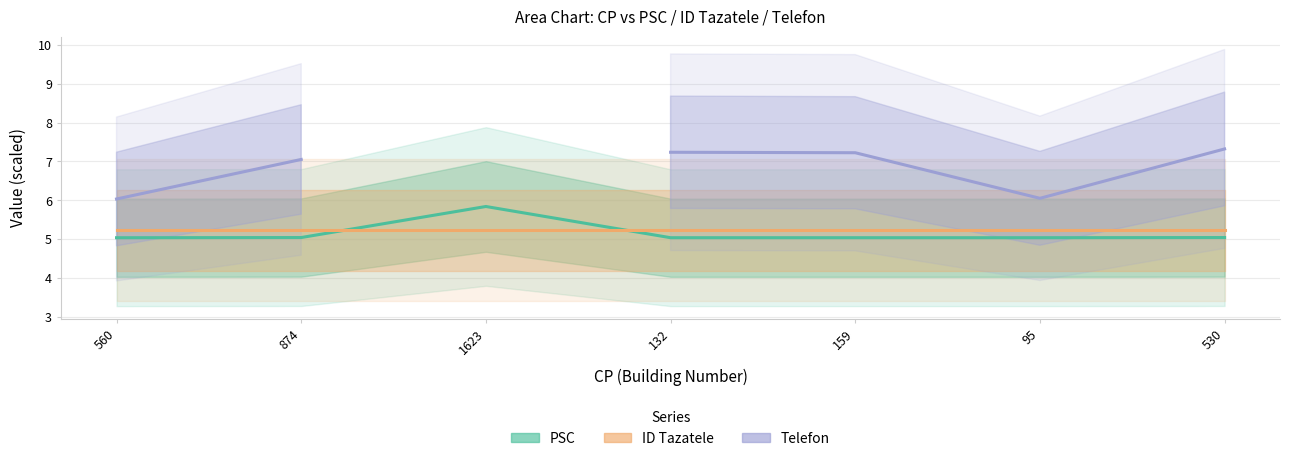

How many lines are shown in the chart?

3